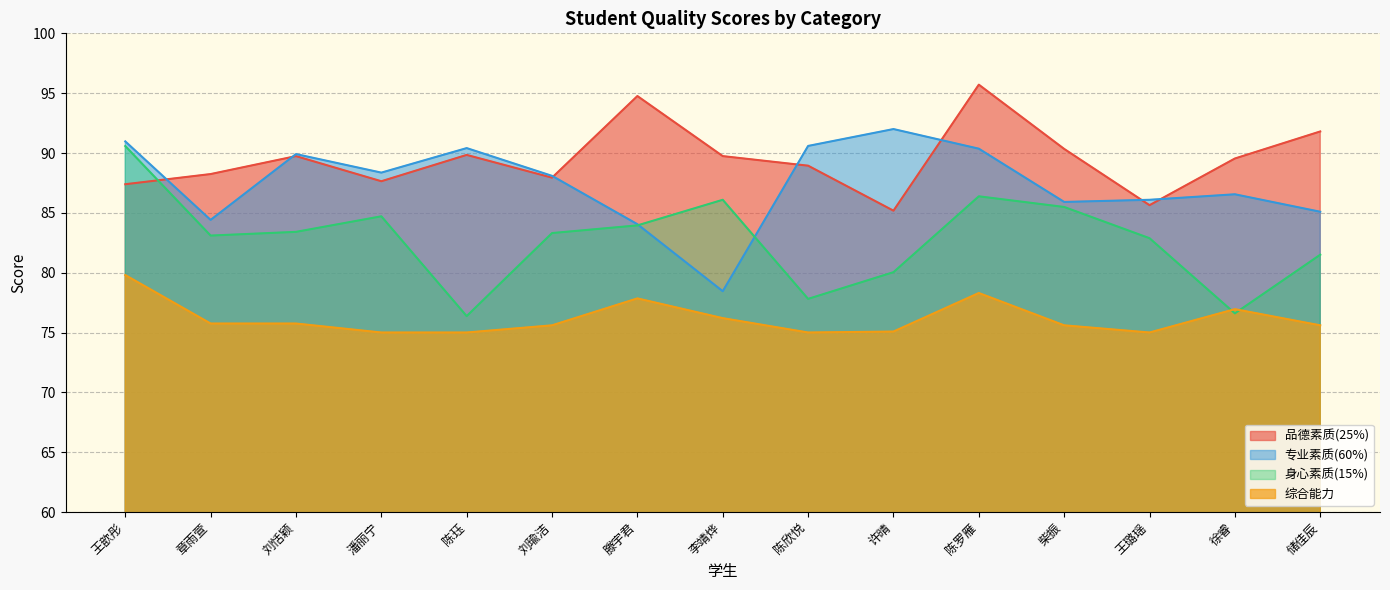

At which category does the chart reach its minimum across all series?

潘丽宁